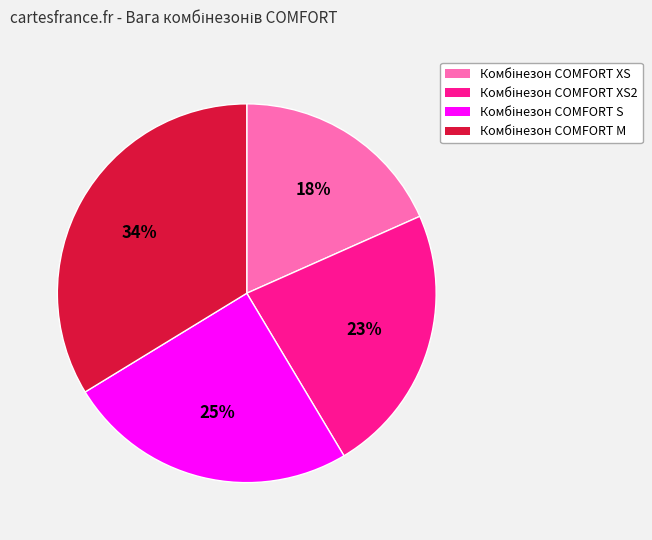

How many slices are in this pie chart?

4